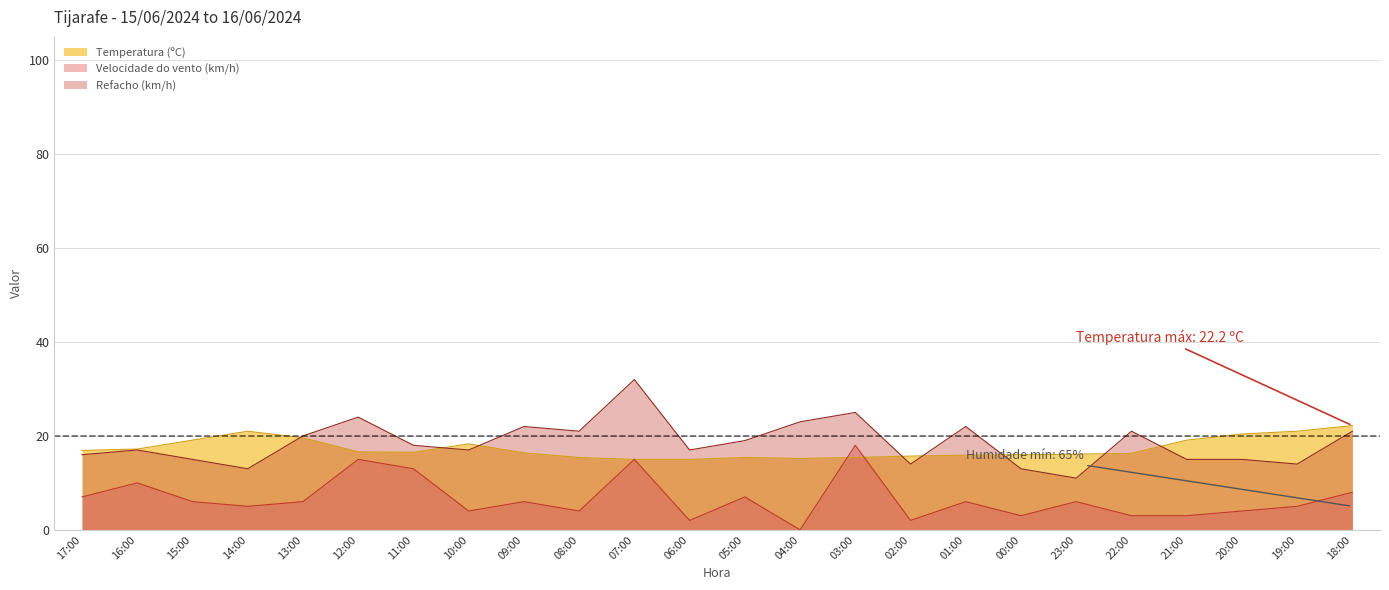

Which category has the lowest value in the Refacho (km/h) series?

23:00